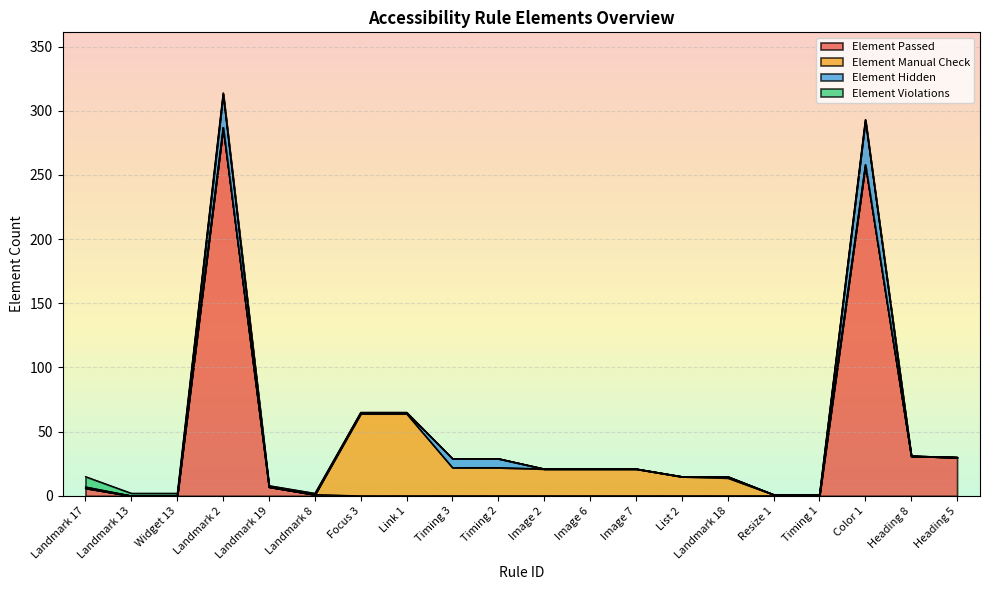

What is the sum of all Element Manual Check values?

266